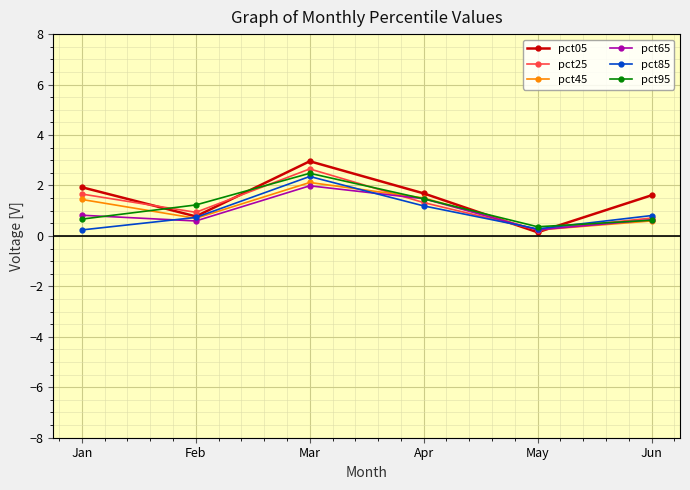

True or false: pct05 has more than 1 interior local peaks.

False